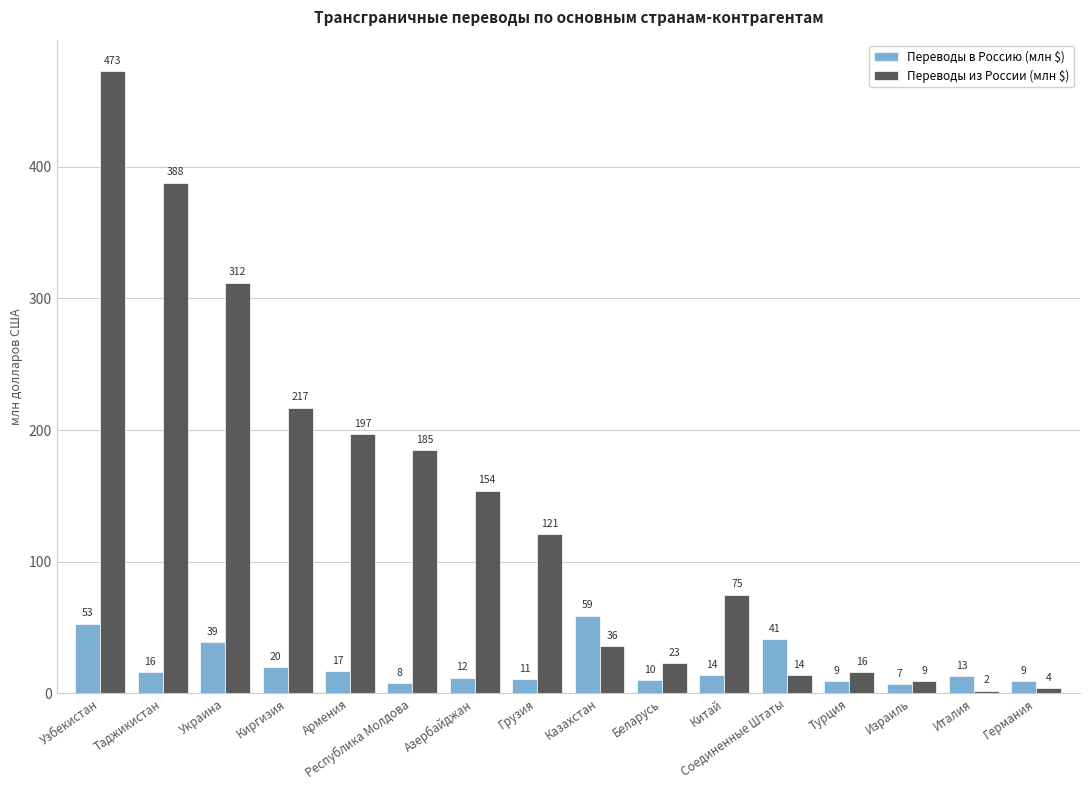

True or false: Переводы в Россию (млн $) has a value of 41 at Соединенные Штаты.

True